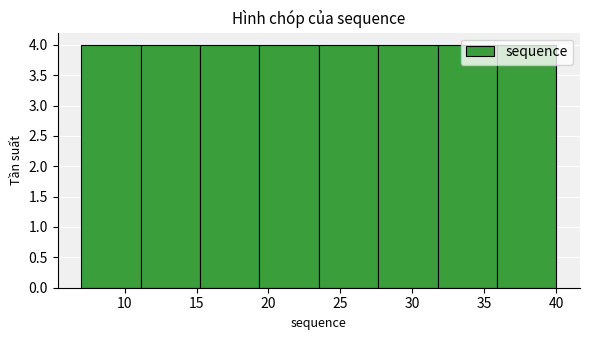

Reading left to right, transcribe this chart: for each bar, give the range it covers on the x-axis and its height. Neither the bar edges nor the heights are printed on the chart, so give them approximately, as read against the axes.

7.0 to 11.0: 4
11.0 to 15.5: 4
15.5 to 19.5: 4
19.5 to 23.5: 4
23.5 to 27.5: 4
27.5 to 32.0: 4
32.0 to 36.0: 4
36.0 to 40.0: 4